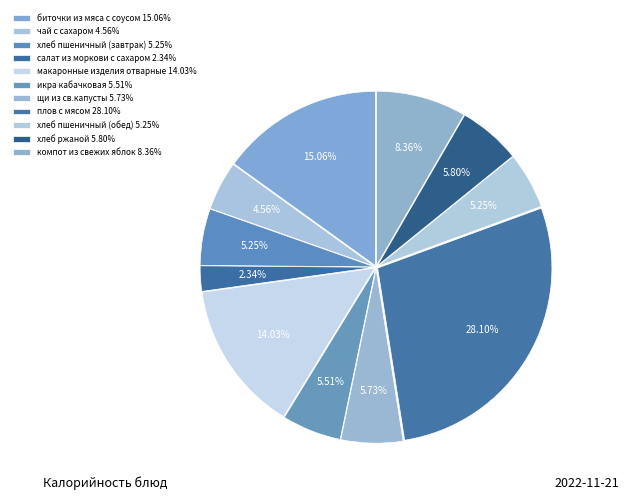

How many slices are in this pie chart?

11